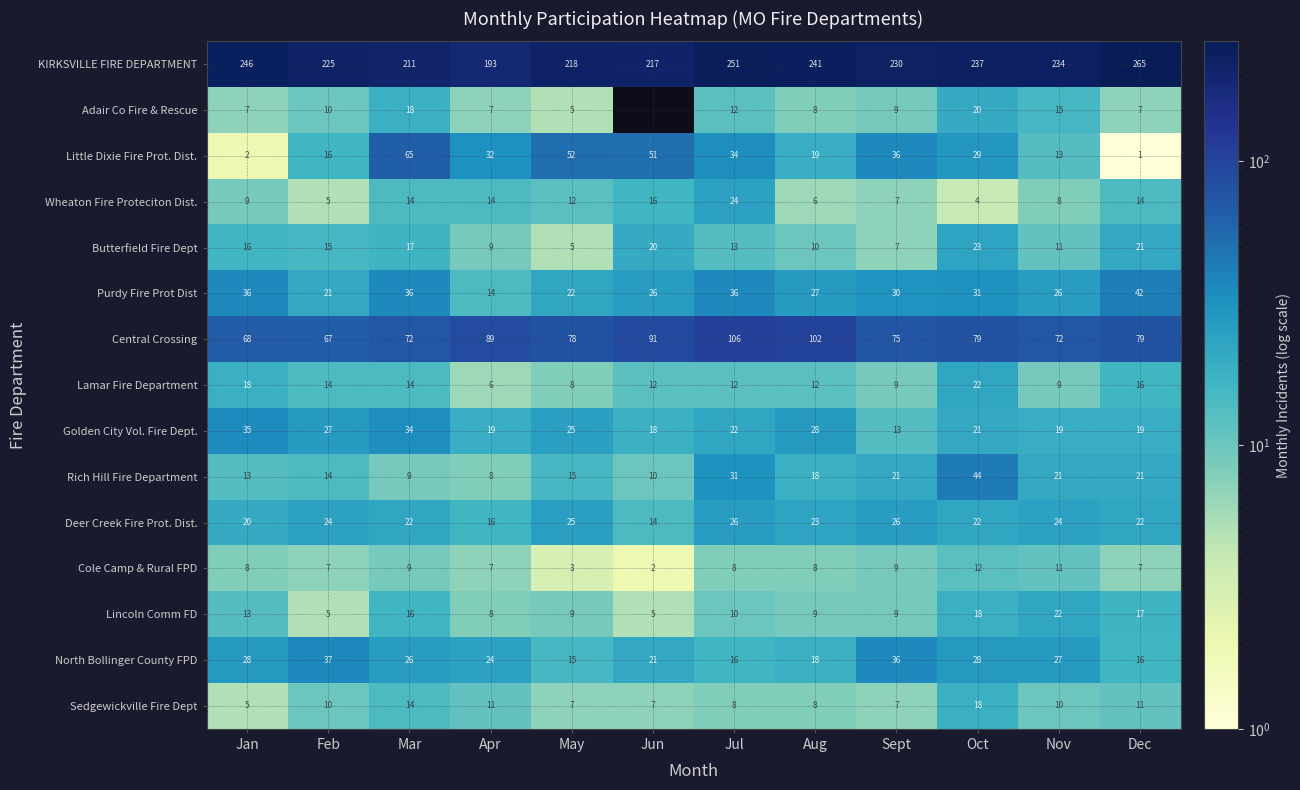

True or false: Adair Co Fire & Rescue has a value of 15 at Nov.

True